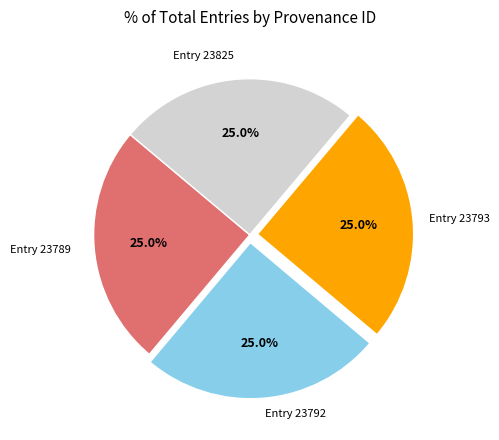

How many segments does this pie chart have?

4